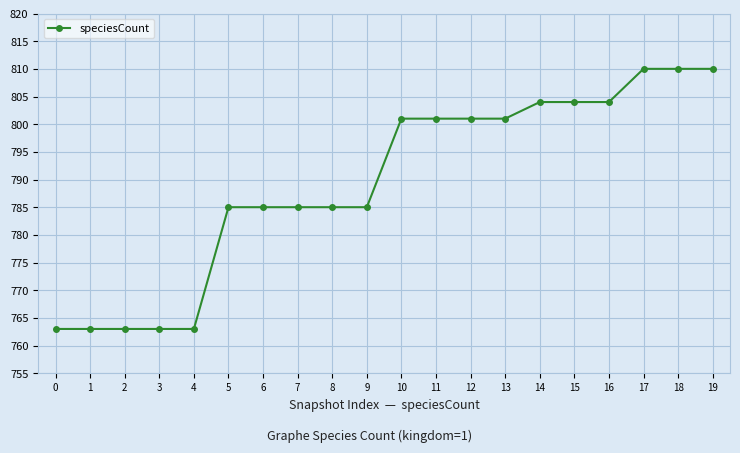

The chart shows a value of 1388 at 16. True or false?

False